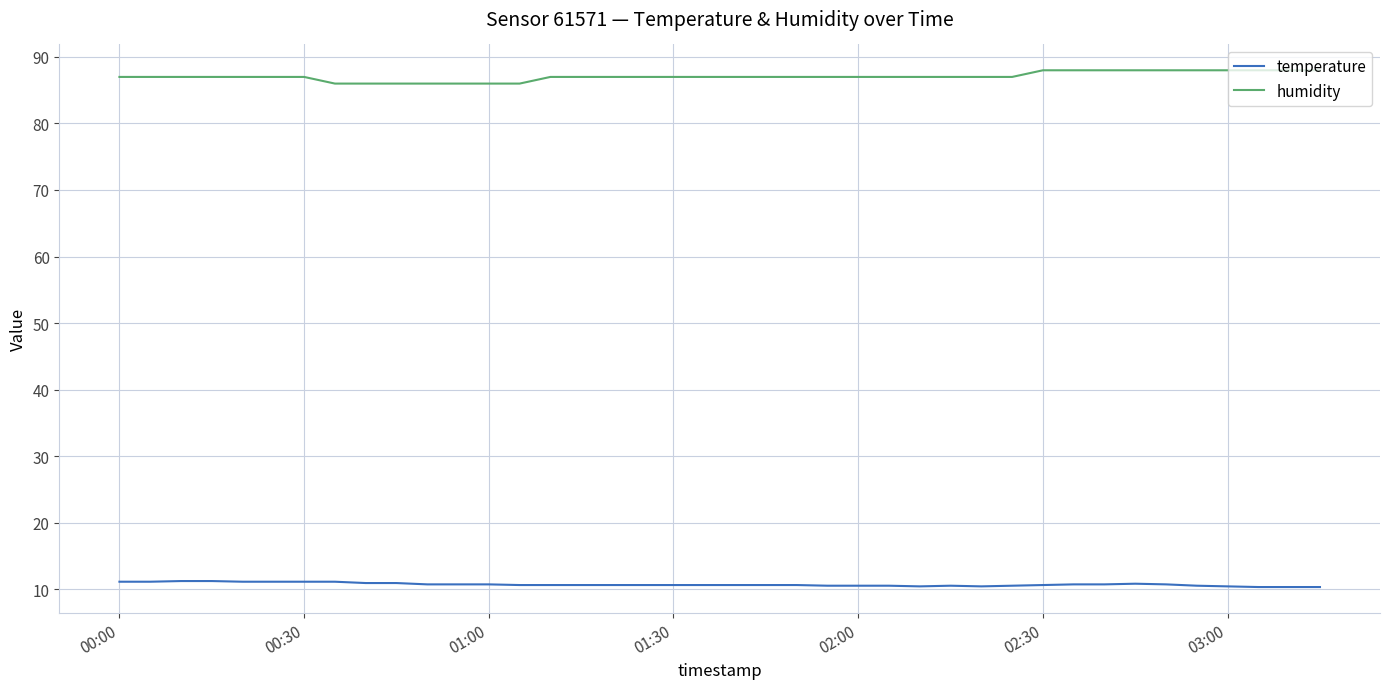

What is the minimum value for temperature?

10.3